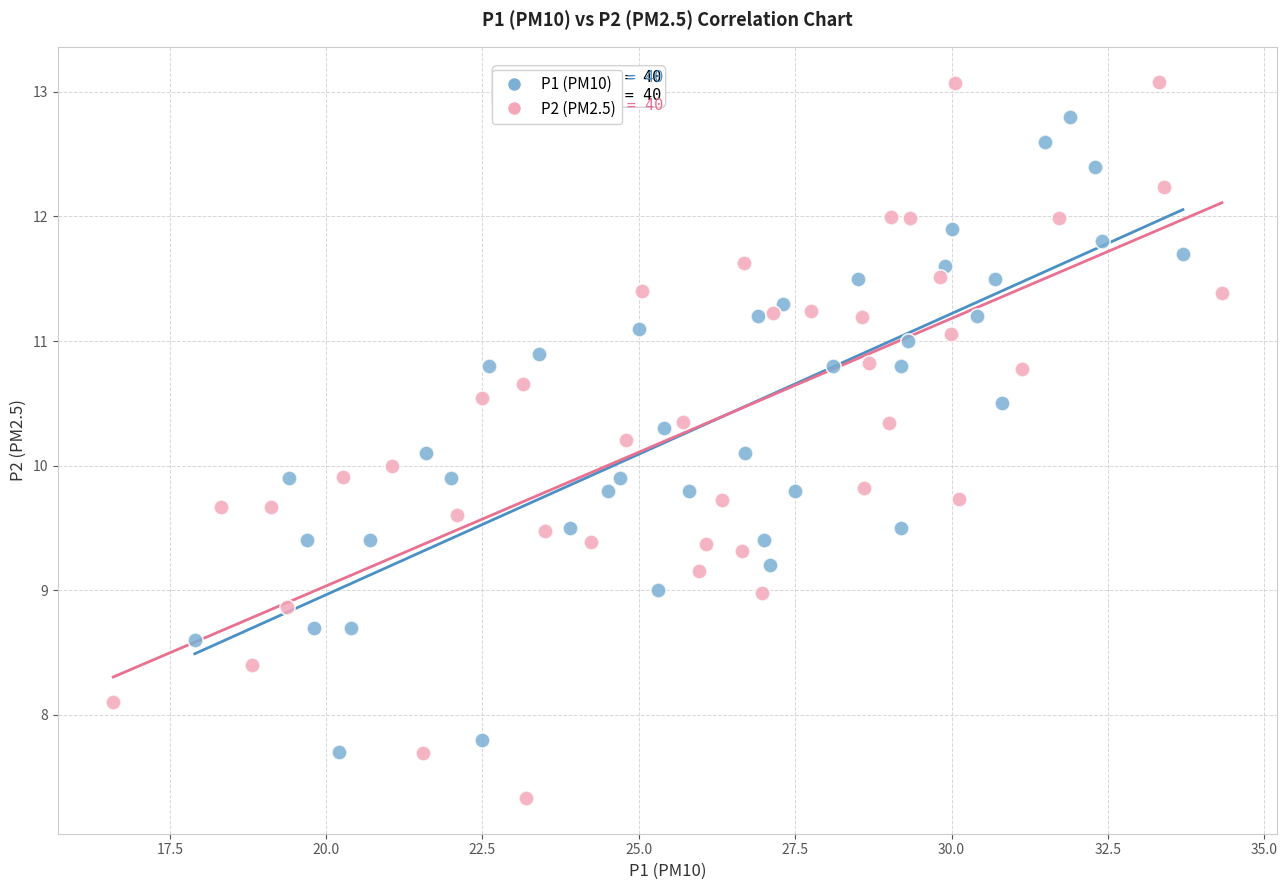

Which series reaches the minimum Y coordinate?

P2 (PM2.5)